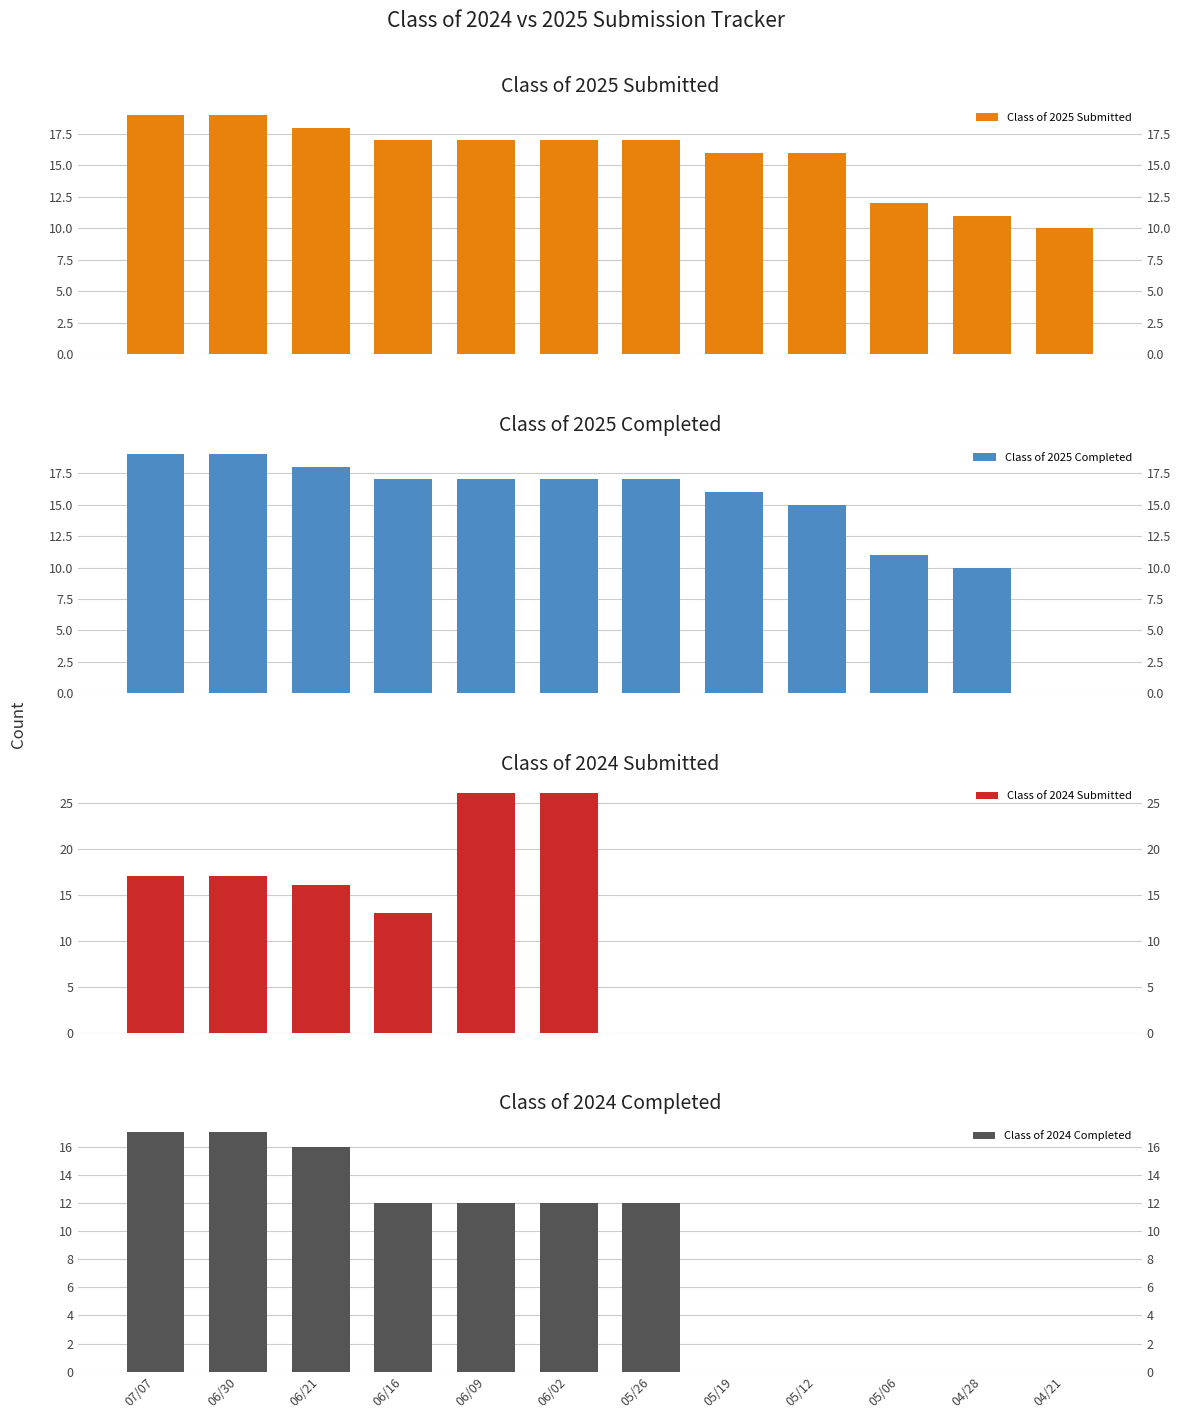

Rank the series by their maximum value, from lowest to highest.

Class of 2024 Completed, Class of 2025 Submitted, Class of 2025 Completed, Class of 2024 Submitted